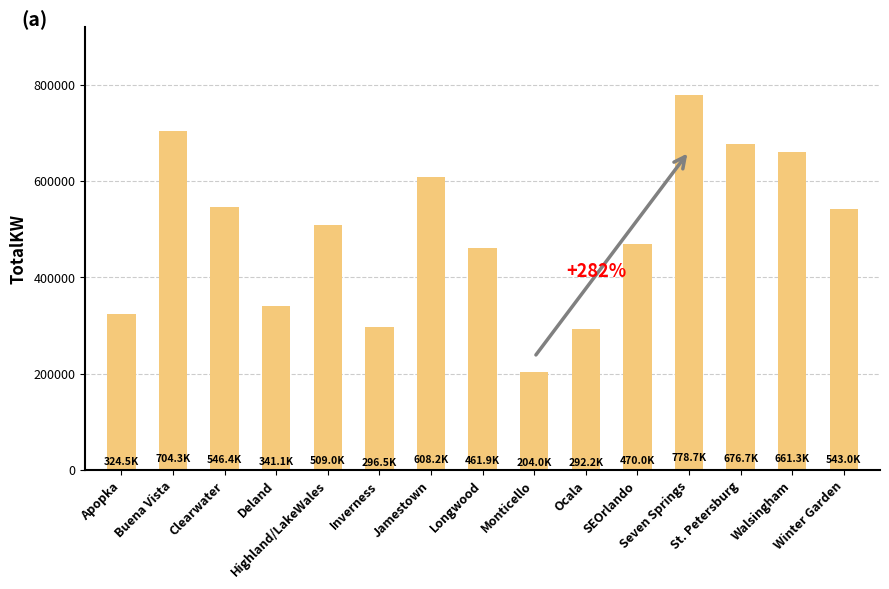

What is the value of the 2nd bar from the left?

704297.7